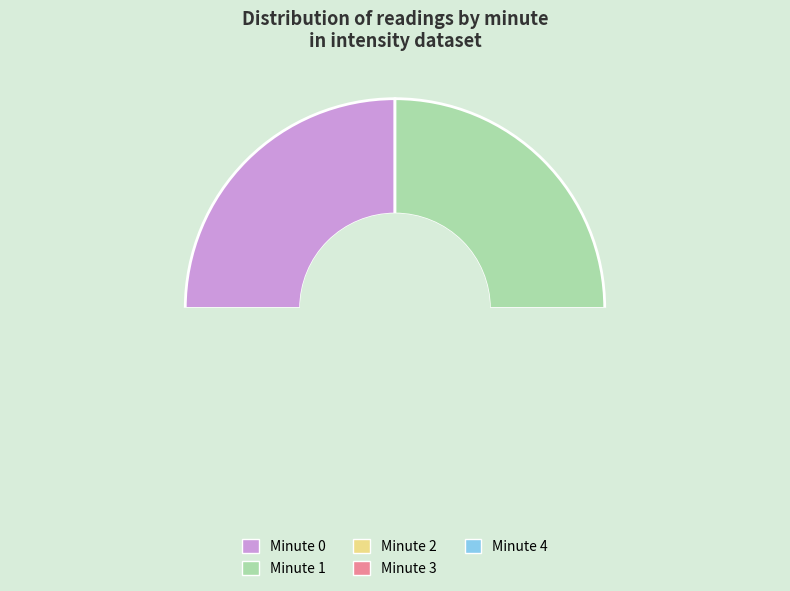

Count the number of slices in the pie.

5